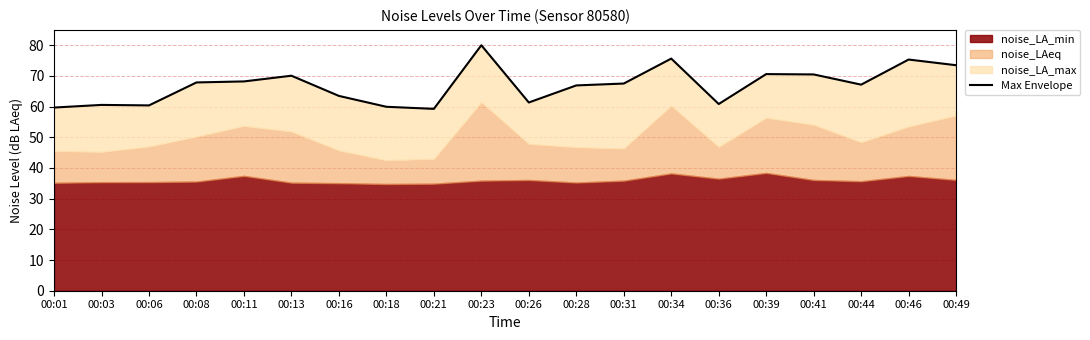

List the labels in order of value, largest first.

00:23, 00:34, 00:46, 00:49, 00:39, 00:41, 00:13, 00:11, 00:08, 00:31, 00:44, 00:28, 00:16, 00:26, 00:36, 00:03, 00:06, 00:18, 00:01, 00:21